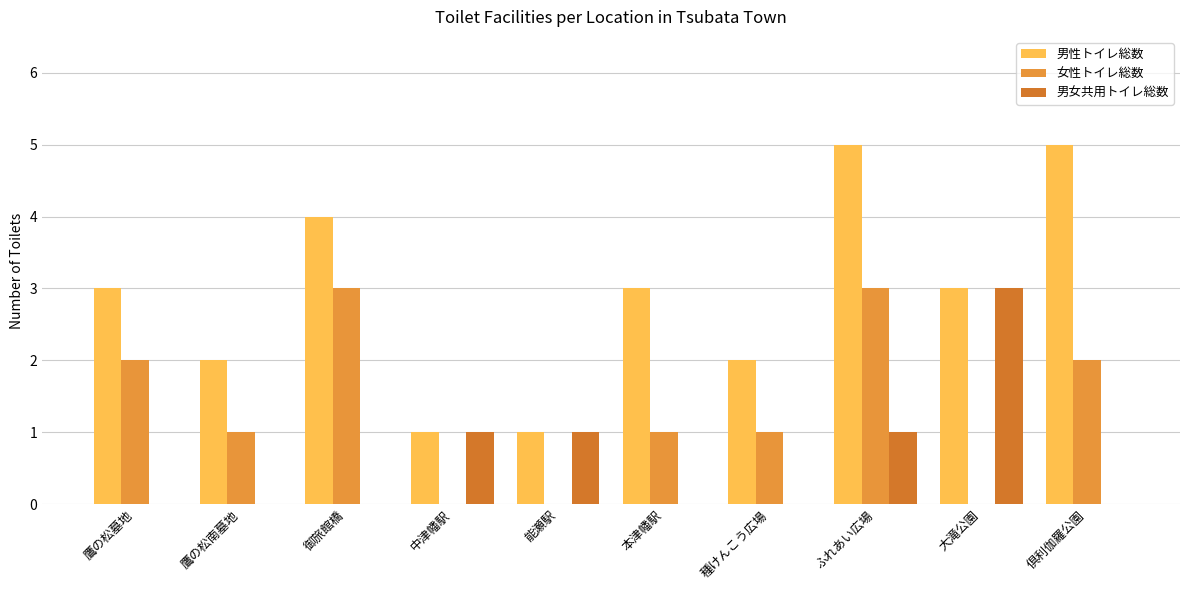

Between 能瀬駅 and 御旅館橋, which is larger?

御旅館橋